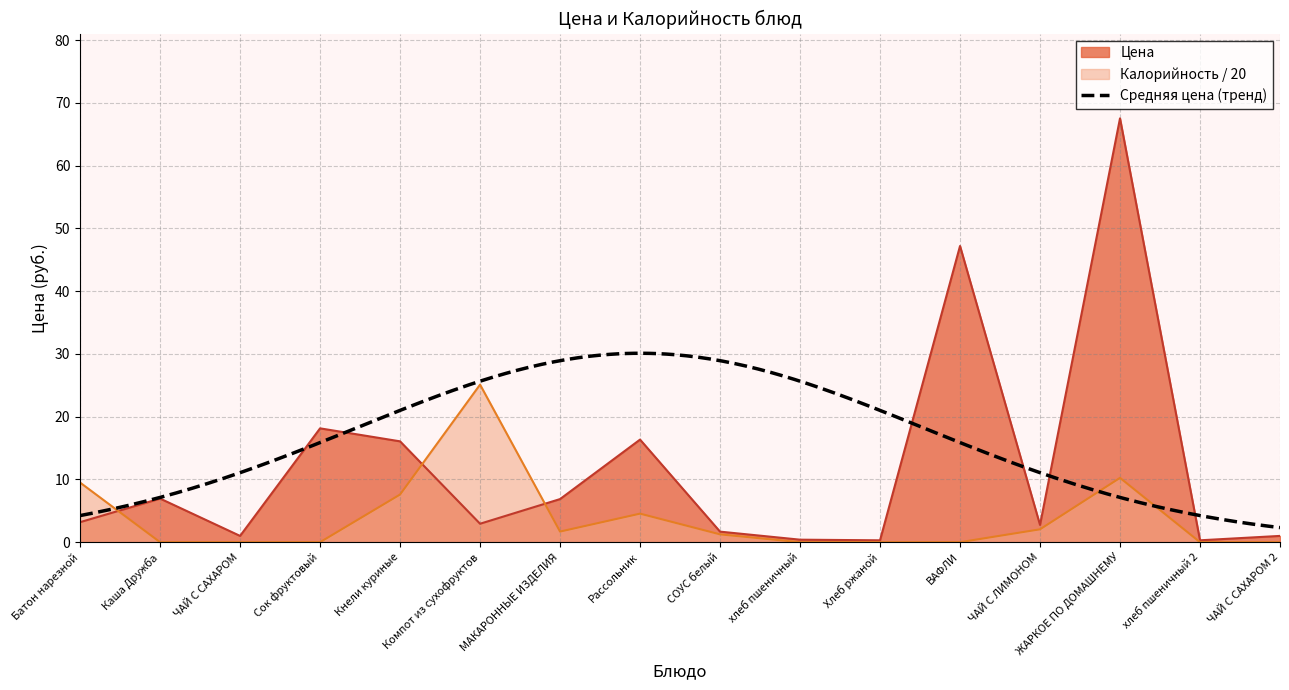

What is the sum of the Калорийность values at СОУС белый and Кнели куриные?

8.8